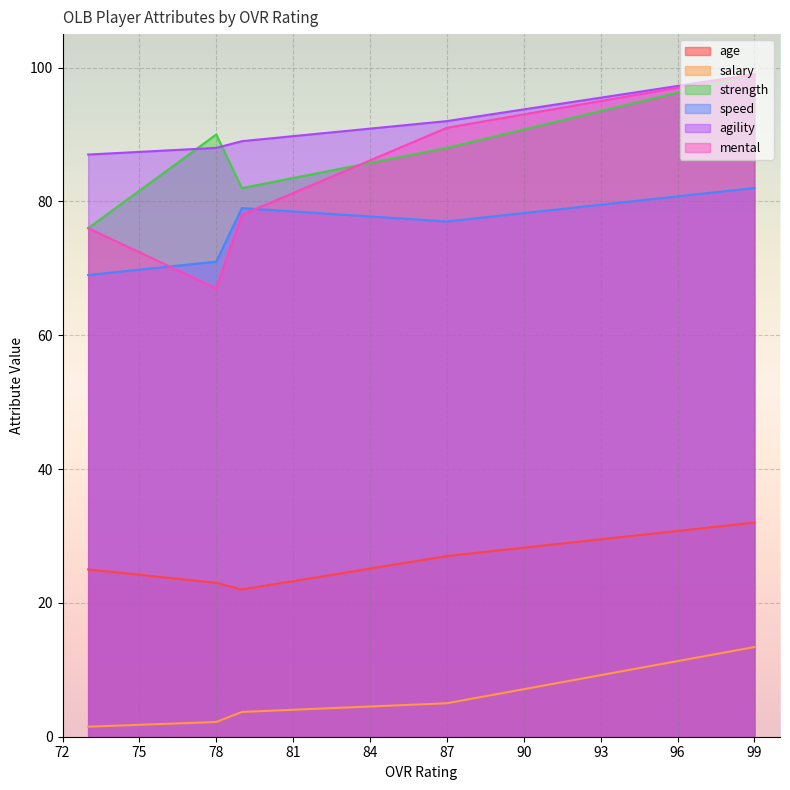

How many lines are shown in the chart?

6